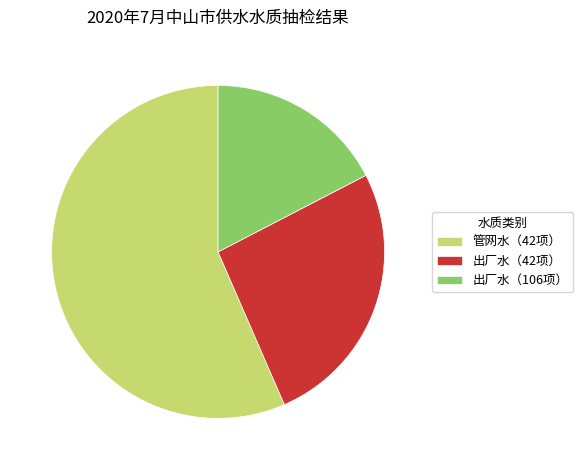

Combined, do 出厂水（42项） and 出厂水（106项） account for over 50%?

No